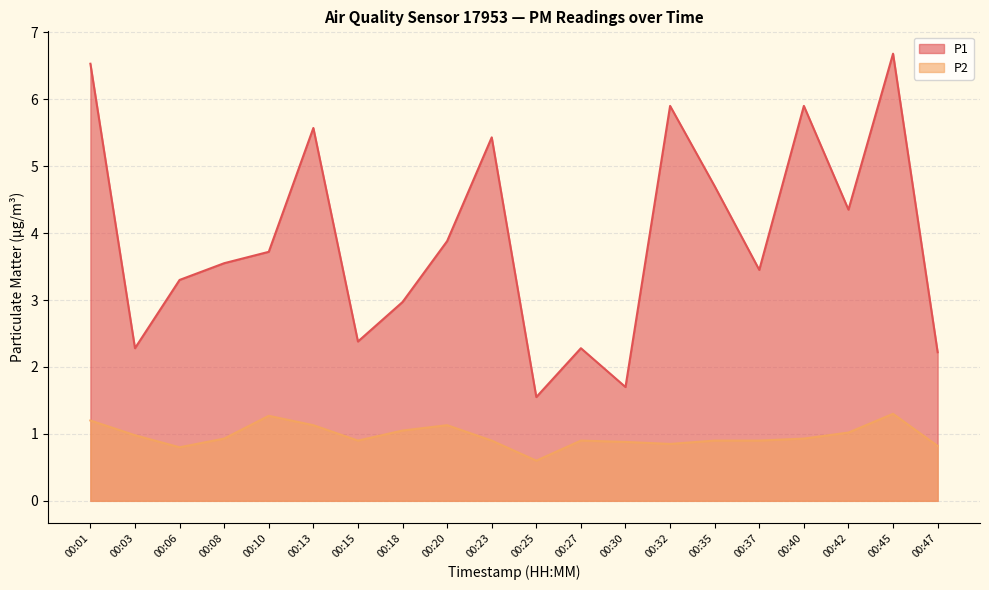

How many lines are shown in the chart?

2